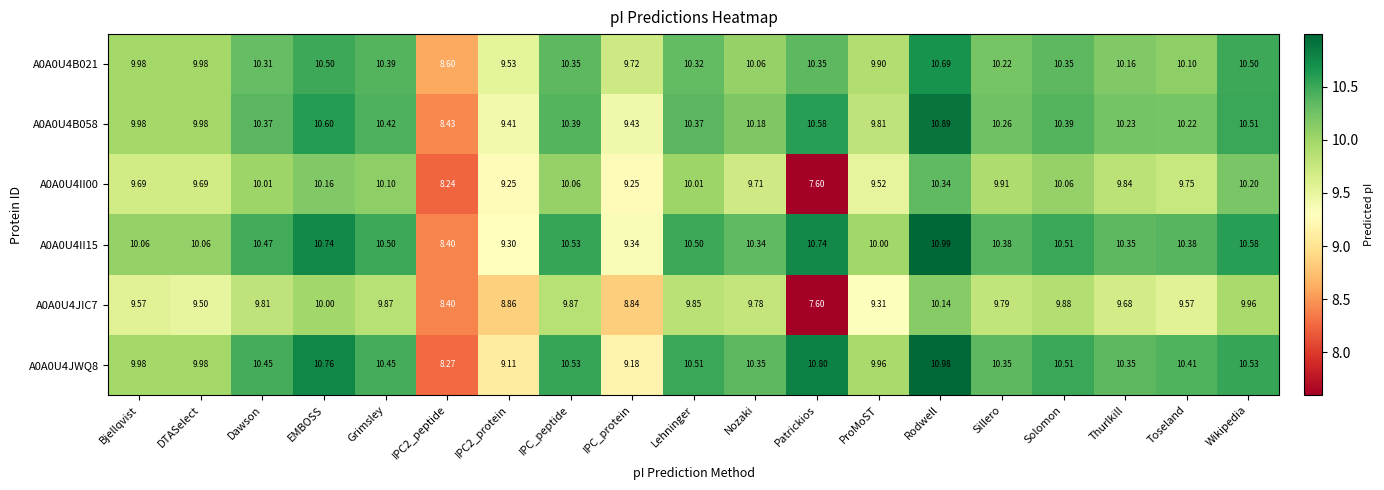

Is the value of A0A0U4B021 at IPC2_protein greater than the value of A0A0U4II15 at IPC_peptide?

No